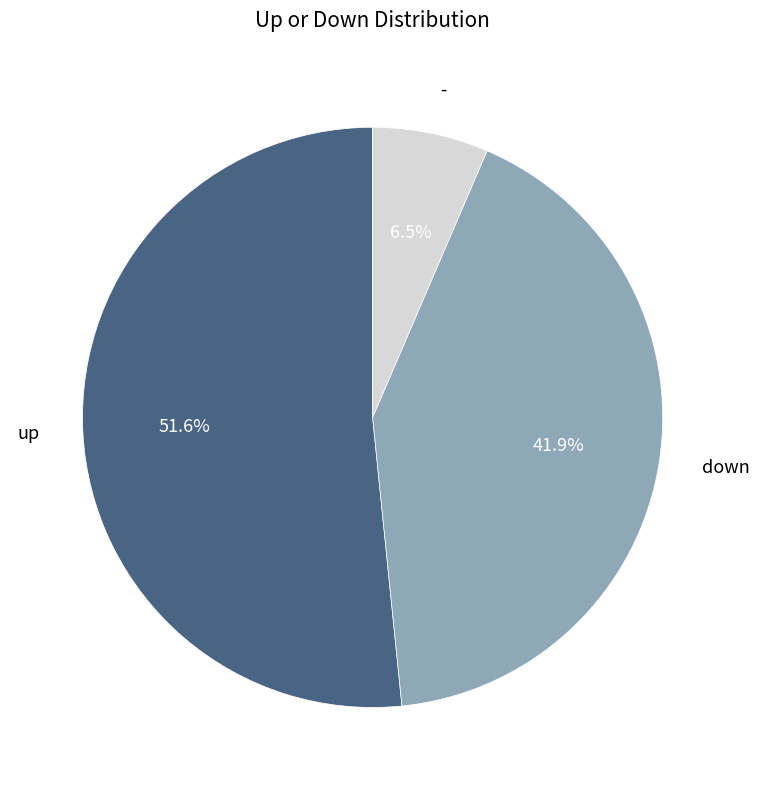

How many slices are in this pie chart?

3